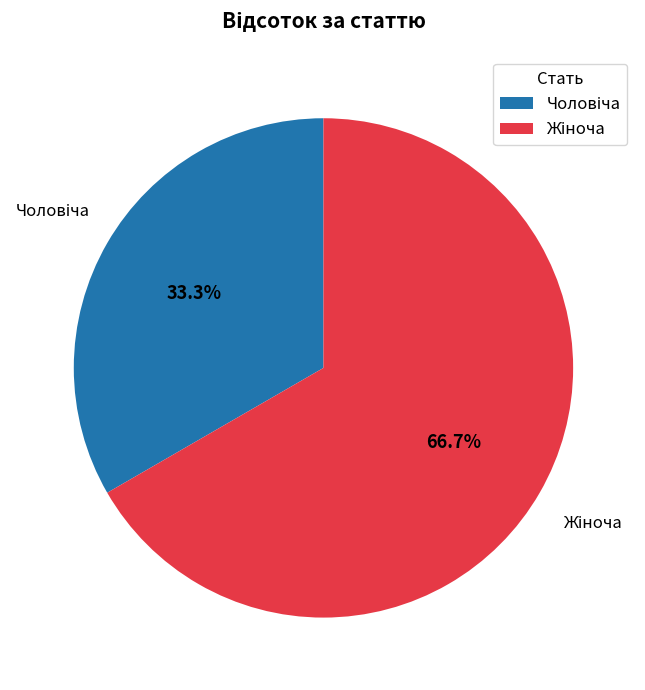

Is there any slice that represents more than half of the pie?

Yes